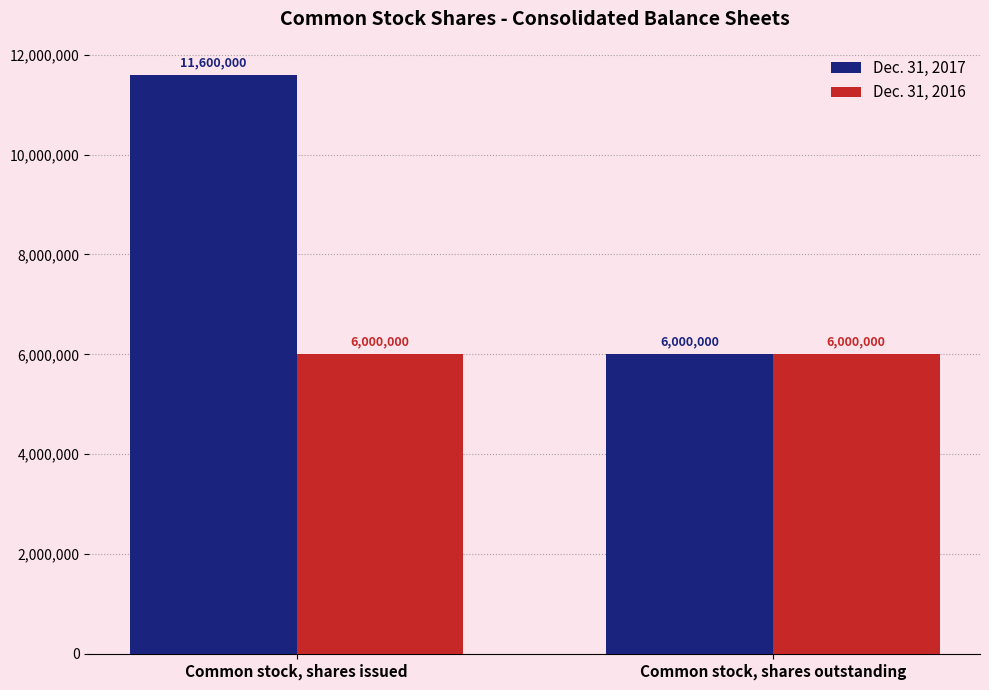

What is the highest value of the Dec. 31, 2017 series?

11600000